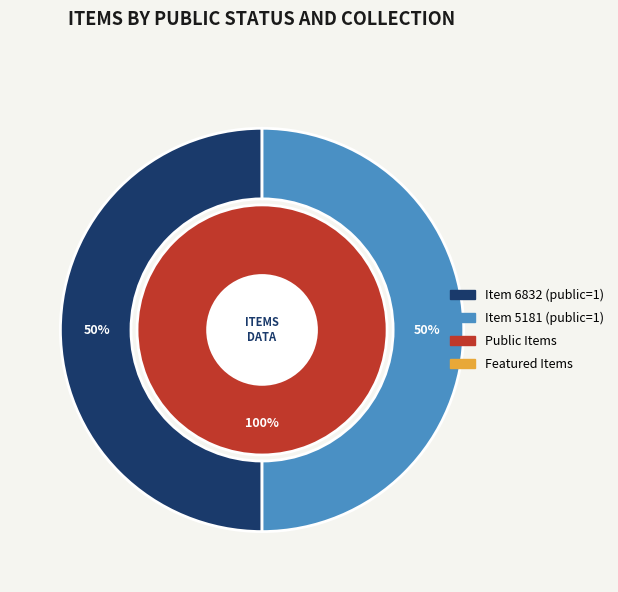

What percentage is NOT represented by 6832?

50.0%